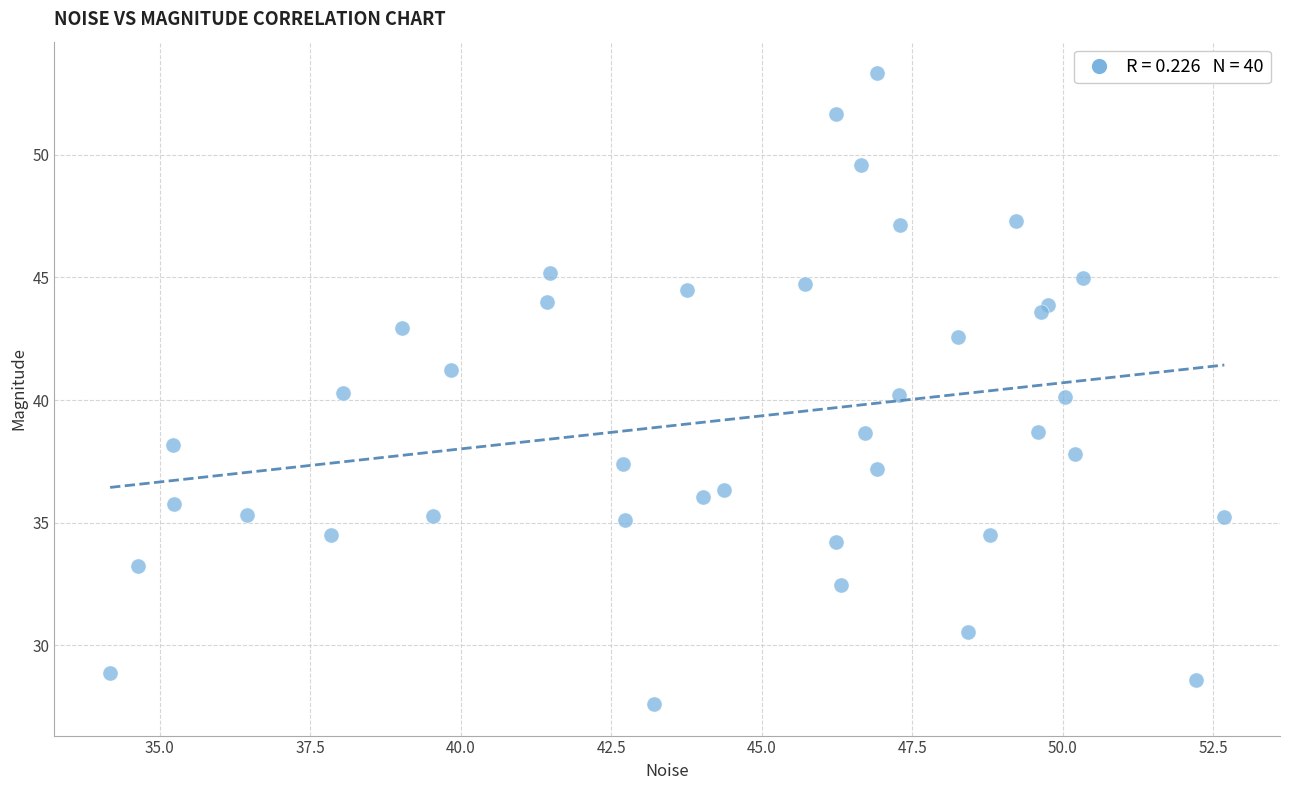

What is the range of X values (max minus min)?

18.5